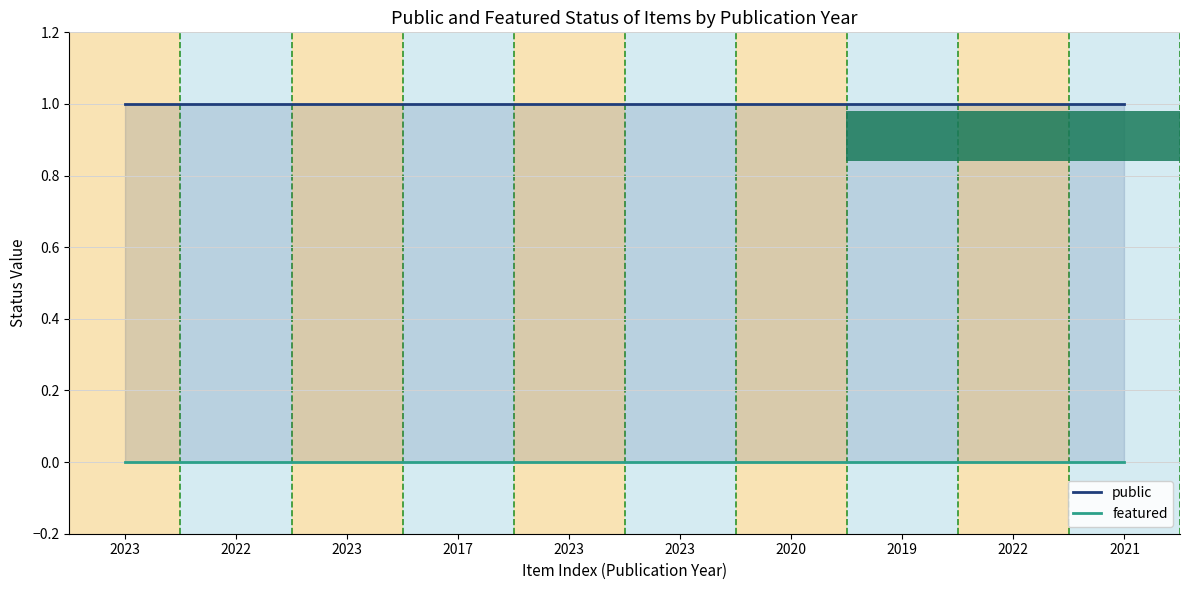

What is the average value of the public series?

1